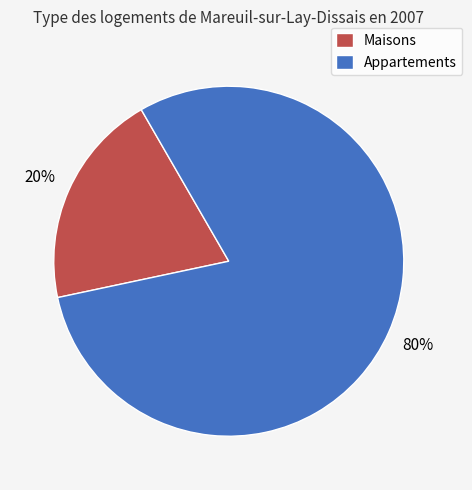

Is there a majority slice in this chart?

Yes